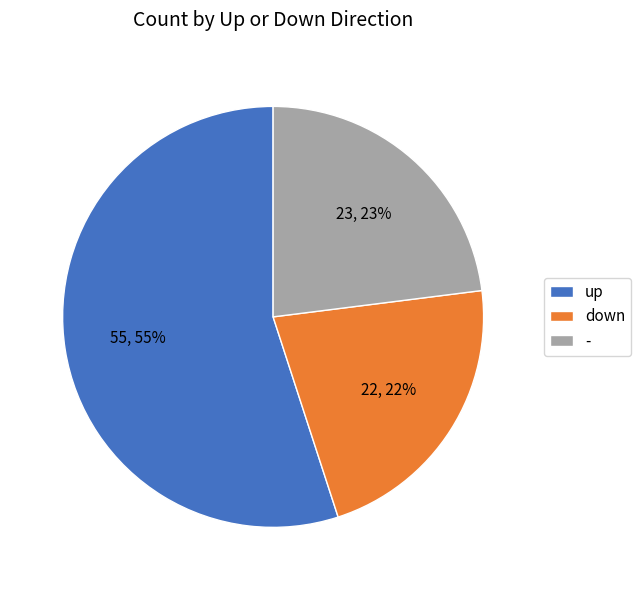

To the nearest percent, what is the difference between the largest and smallest slice percentages?

33%